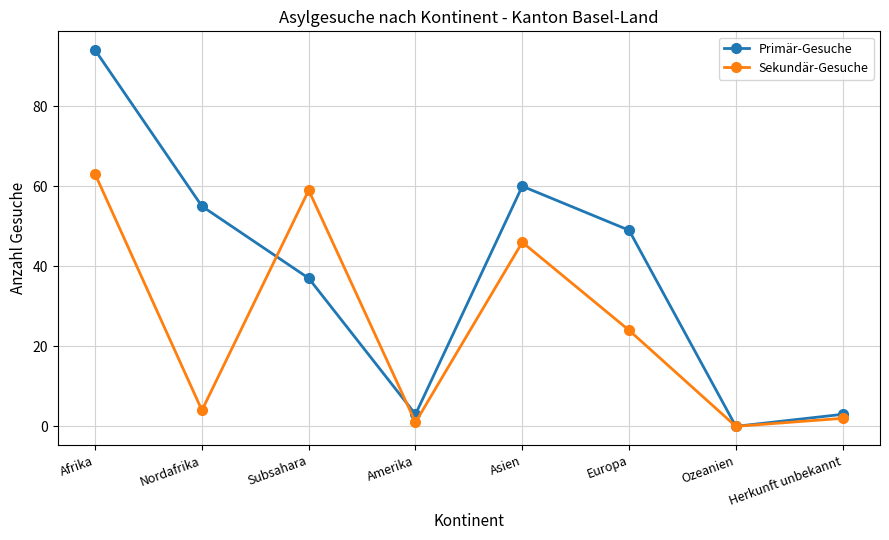

At Afrika, list the series in order from smallest to largest.

Sekundär-Gesuche, Primär-Gesuche